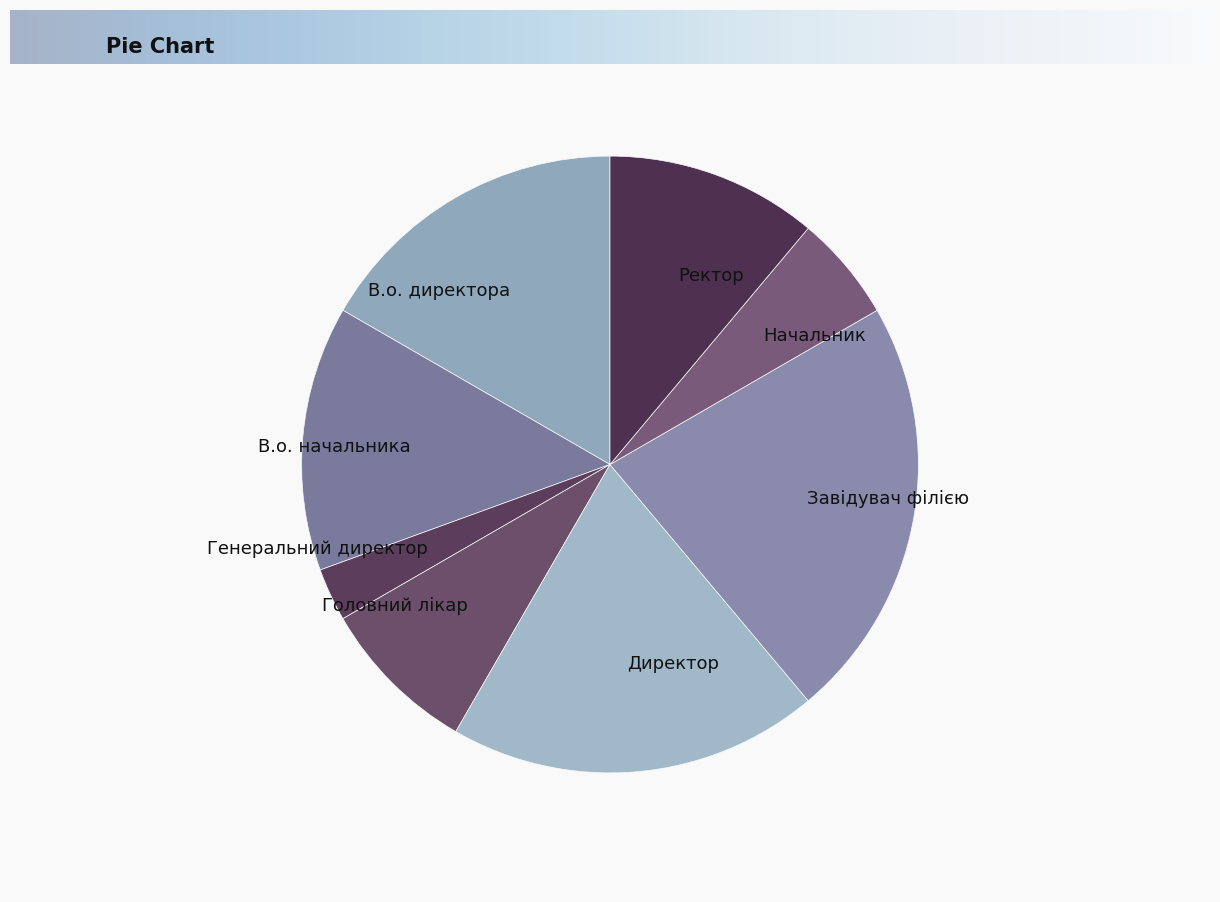

Rank the categories by value from lowest to highest.

Генеральний директор, Начальник, Головний лікар, Ректор, В.о. начальника, В.о. директора, Директор, Завідувач філією